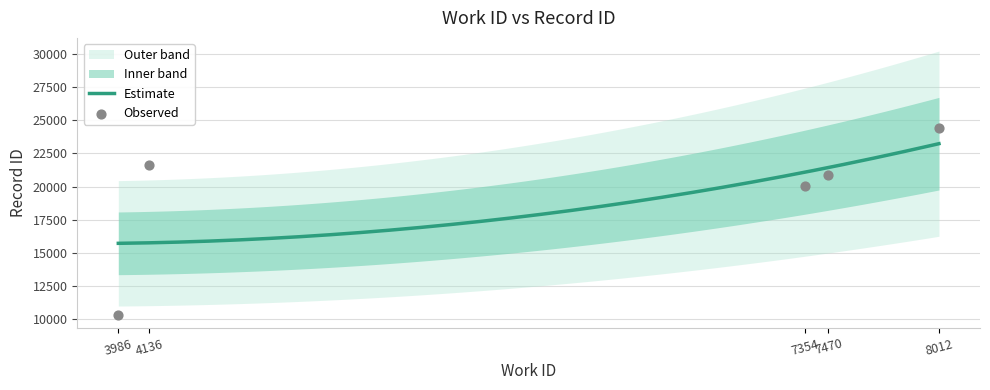

Which has a higher value, 4136 or 8012?

8012